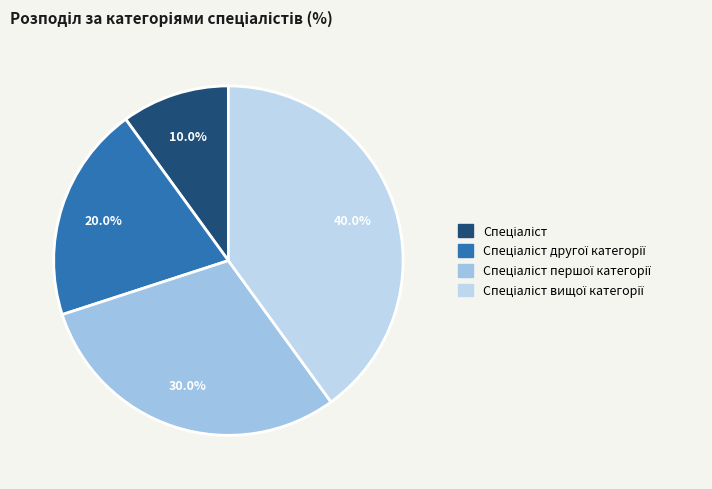

Count the number of slices in the pie.

4